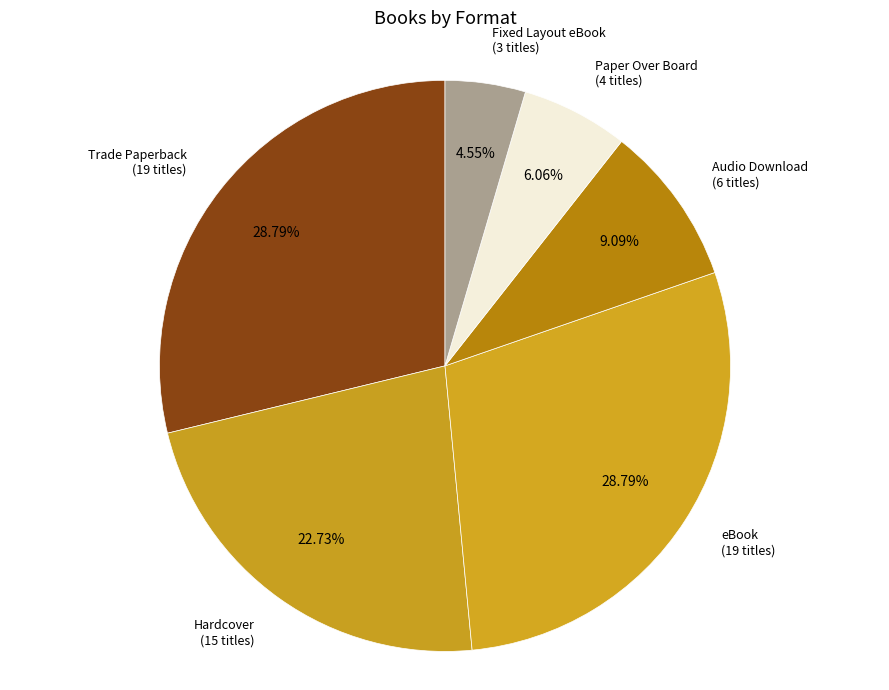

Is there a majority slice in this chart?

No